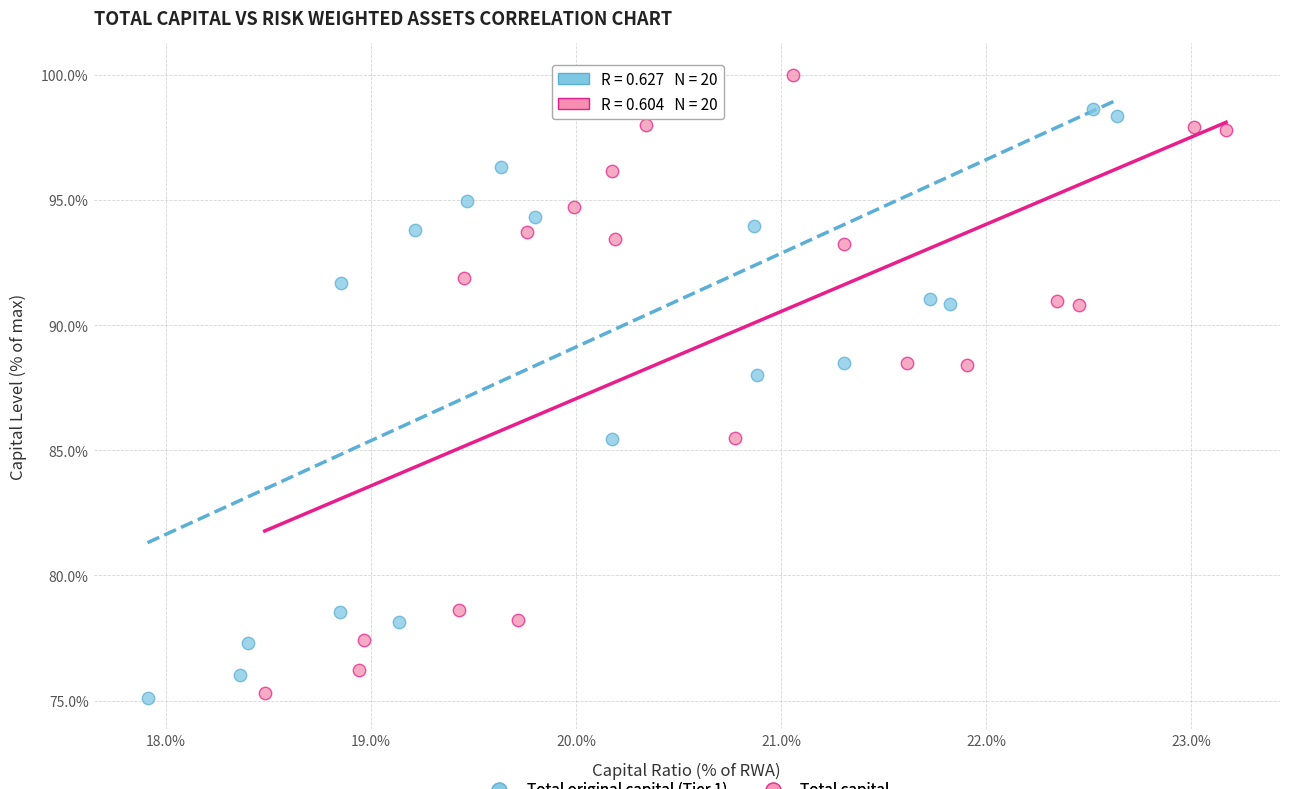

Which series has the largest Y range (max minus min)?

Total original capital (Tier 1)